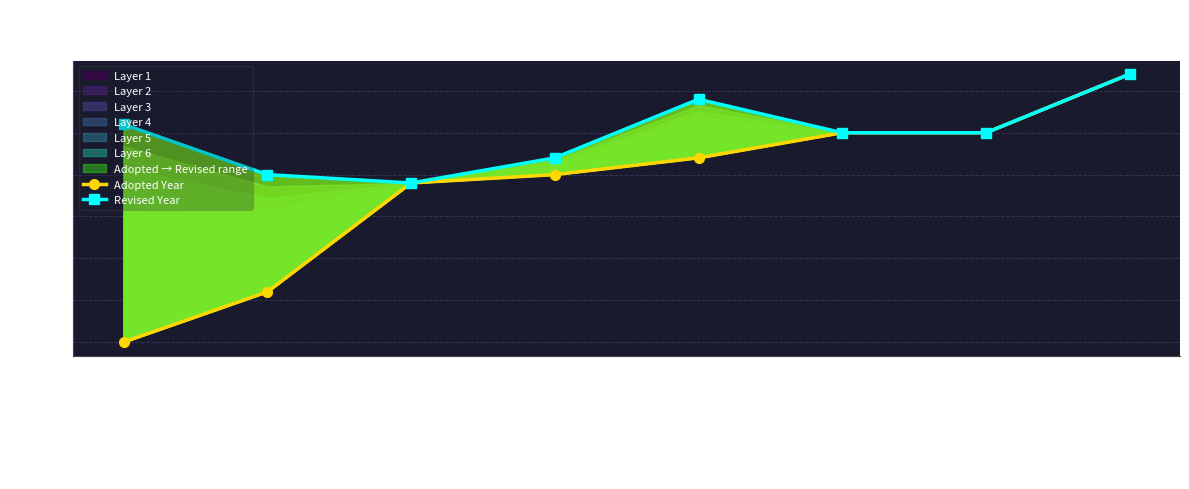

Which has a higher value, Greenmark N141 (Taiwan) or 10 CFR 430 (USA)?

Greenmark N141 (Taiwan)